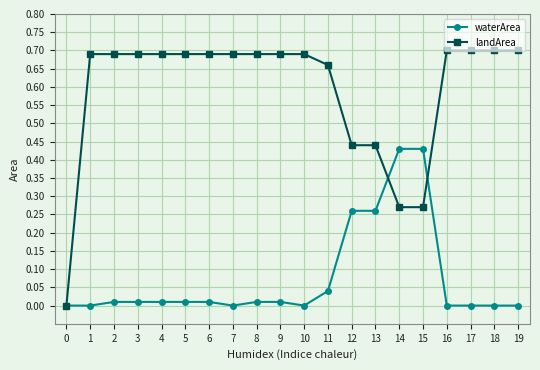

At 6, list the series in order from largest to smallest.

landArea, waterArea